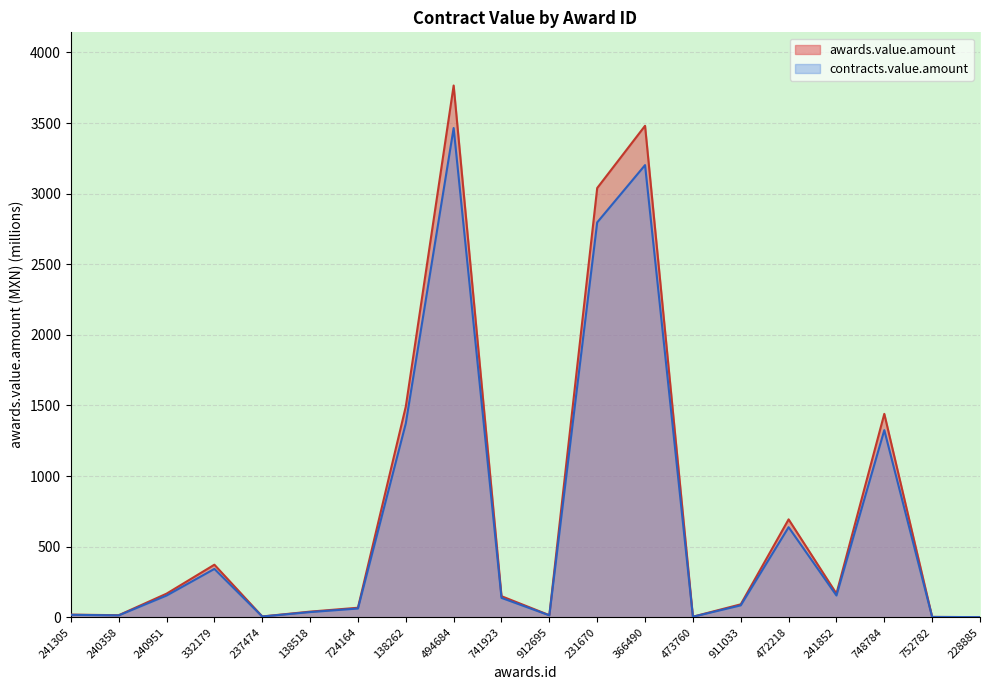

How many lines are shown in the chart?

2